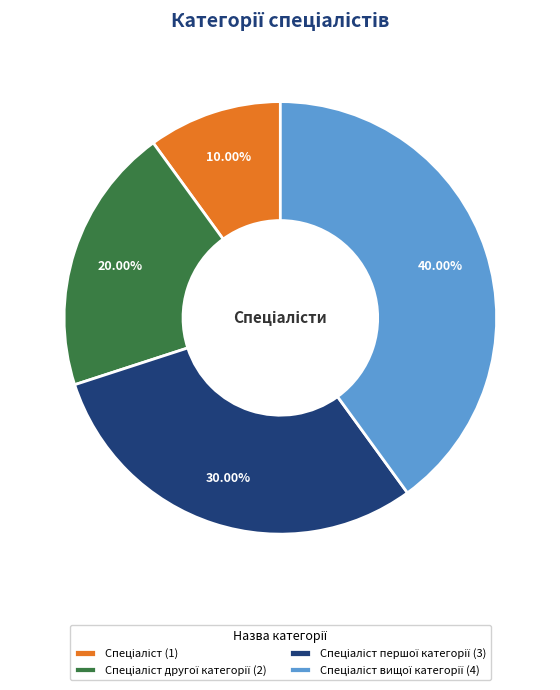

To the nearest percent, what is the difference between the largest and smallest slice percentages?

30%